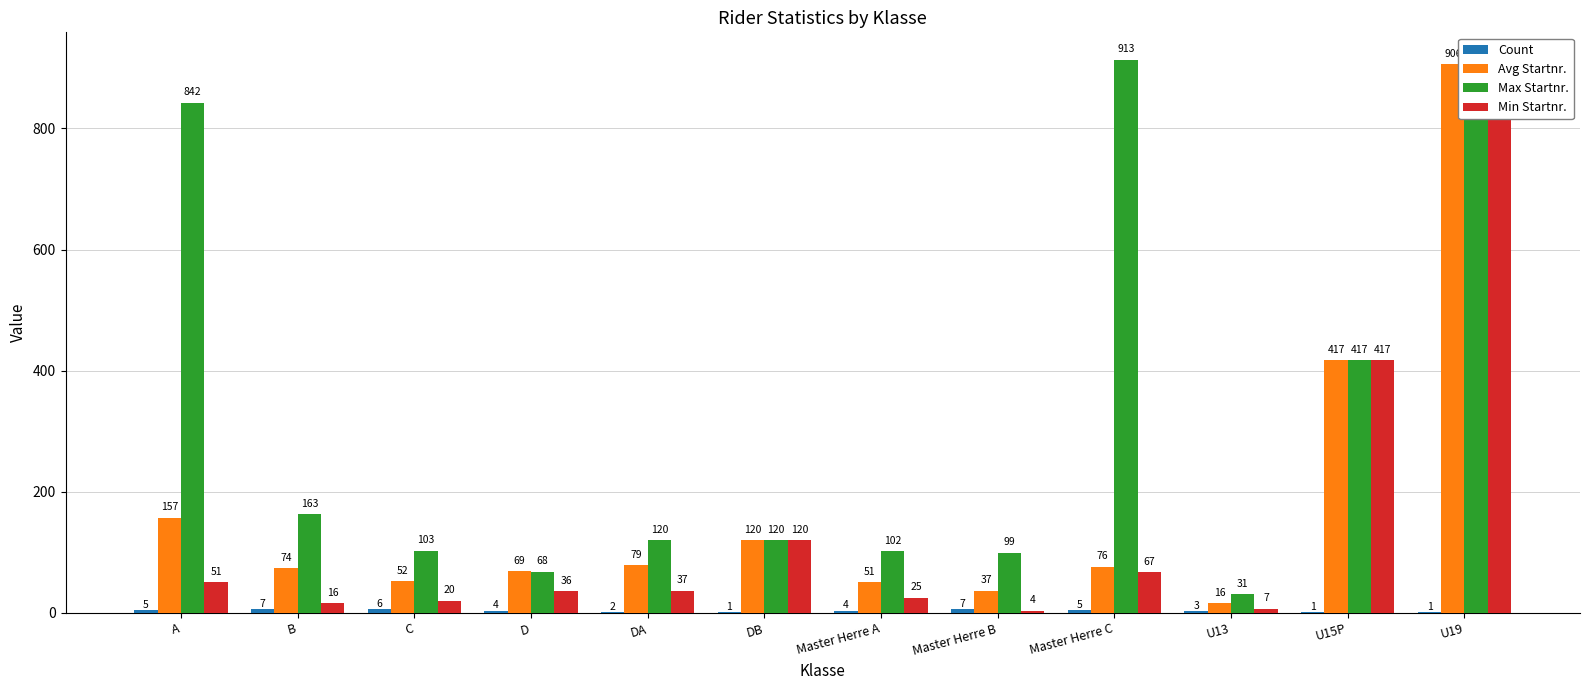

Reading left to right, transcribe all the data shown in this chart.

Count: 5	7	6	4	2	1	4	7	5	3	1	1
Avg Startnr.: 157	74	52	69	79	120	51	37	76	16	417	906
Max Startnr.: 842	163	103	68	120	120	102	99	913	31	417	906
Min Startnr.: 51	16	20	36	37	120	25	4	67	7	417	906